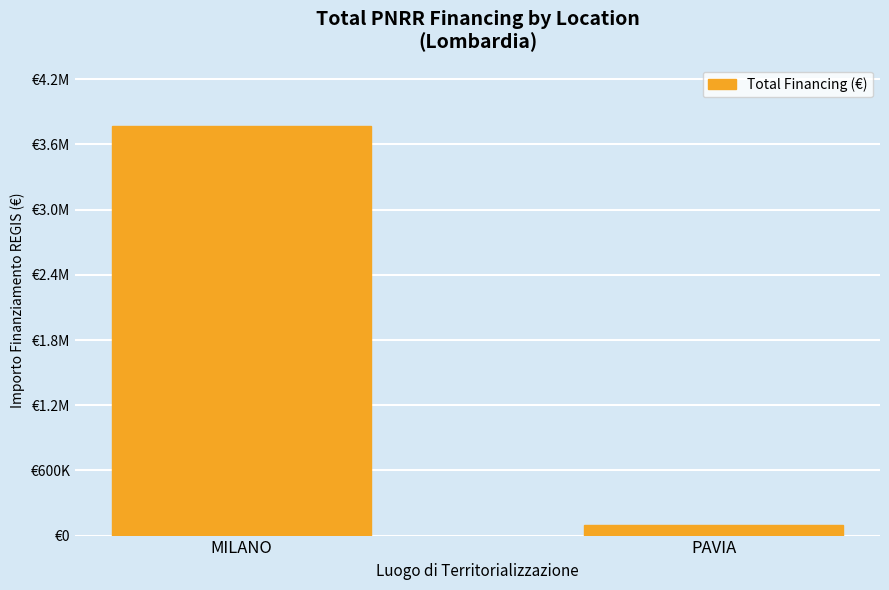

What is the sum of the values at PAVIA and MILANO?

3865191